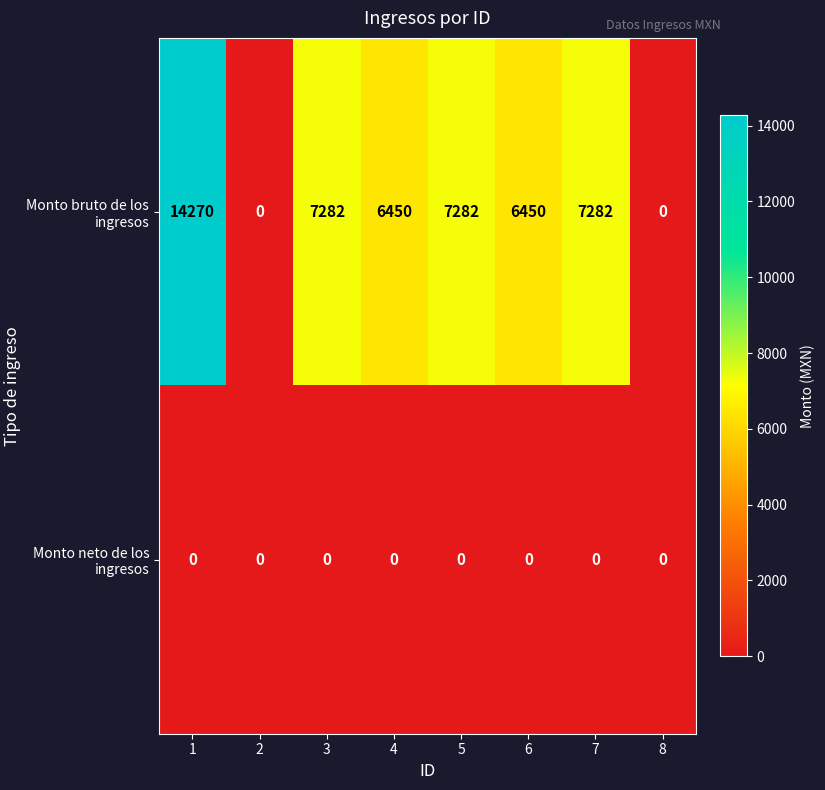

Reading right to left, extract all data points from this chart.

Monto bruto de los ingresos: 8=0	7=7282	6=6450	5=7282	4=6450	3=7282	2=0	1=14270
Monto neto de los ingresos: 8=0	7=0	6=0	5=0	4=0	3=0	2=0	1=0